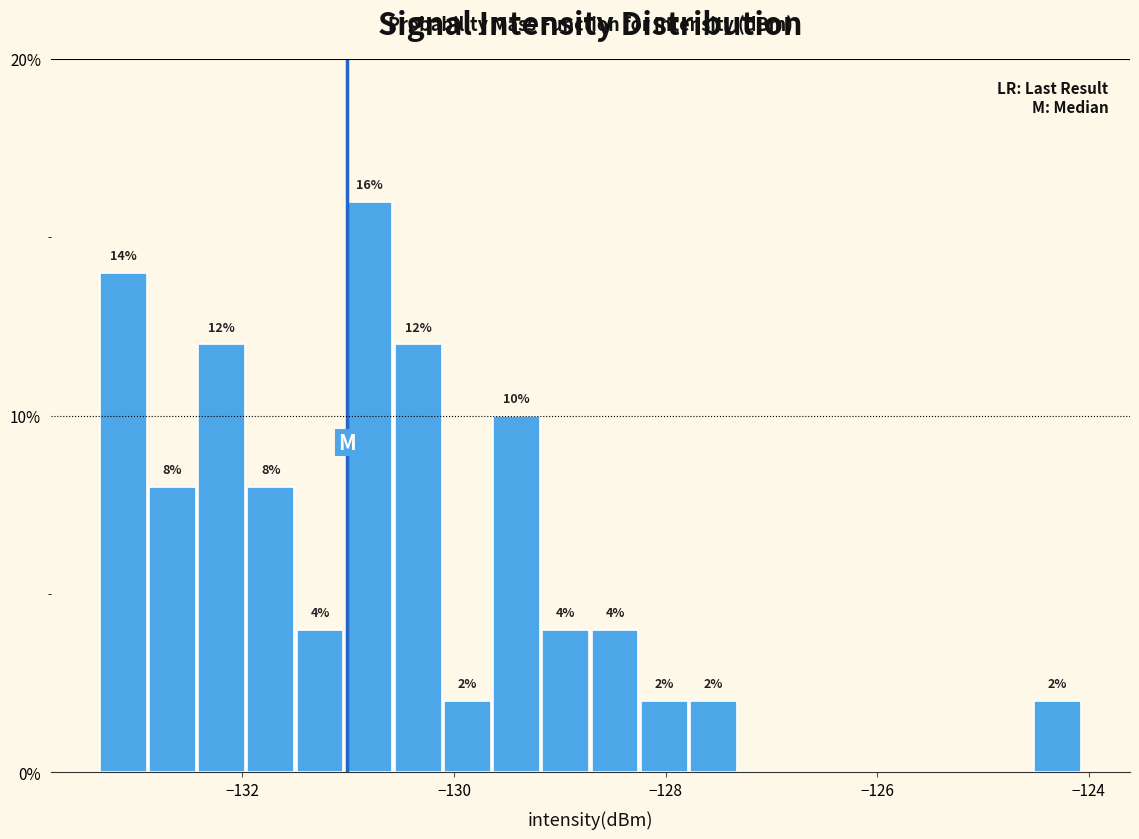

Read against the x-axis, roughly where is the centre of the tallest bar?

-130.8